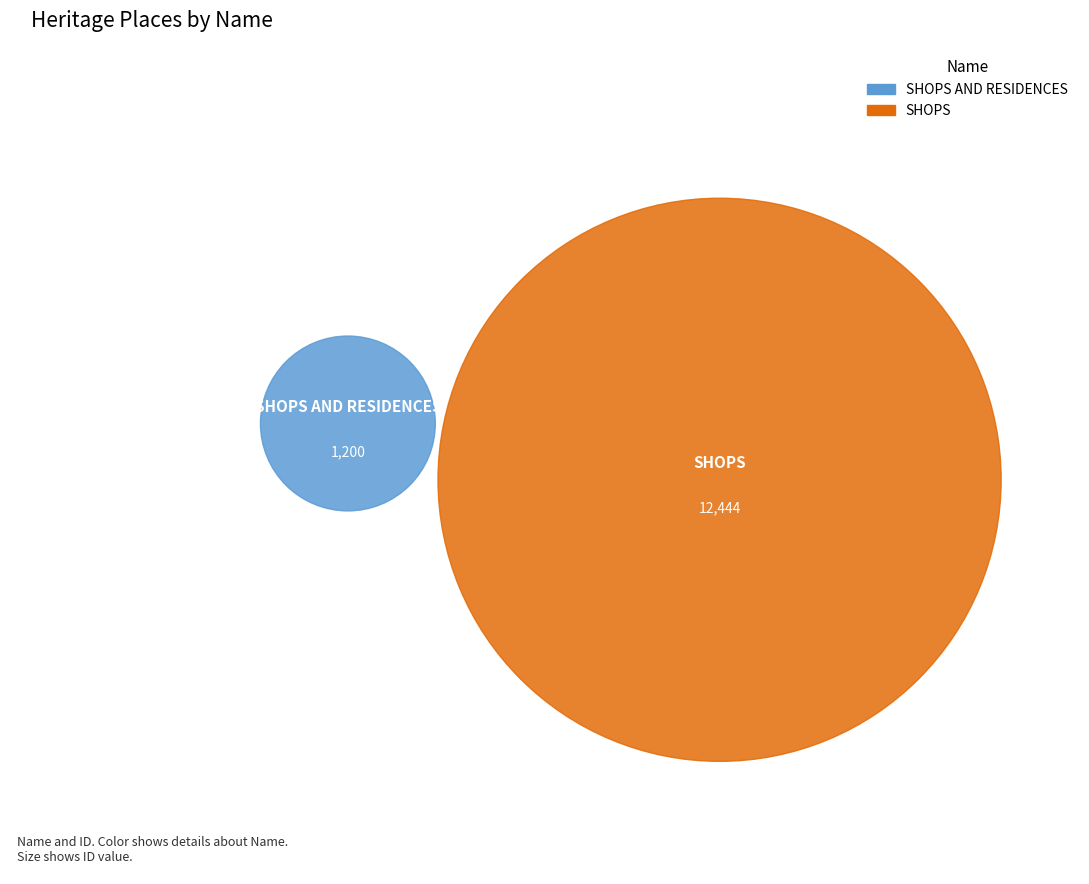

Which slice is the smallest?

SHOPS AND RESIDENCES